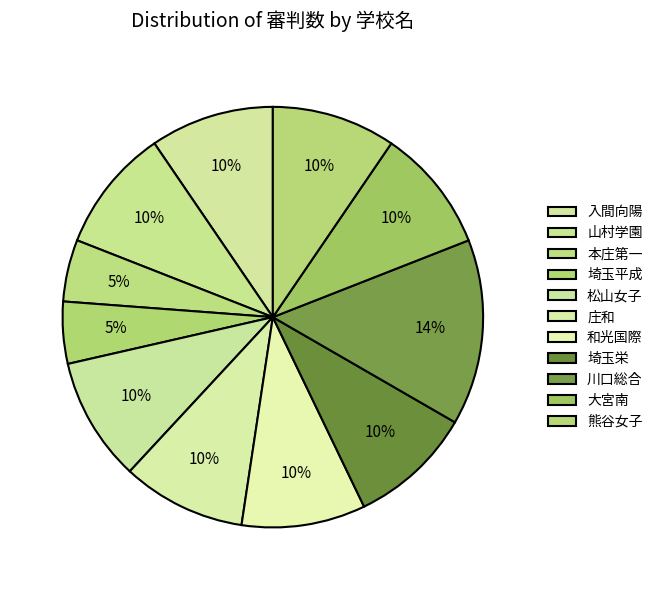

Between 埼玉平成 and 庄和, which is larger?

庄和